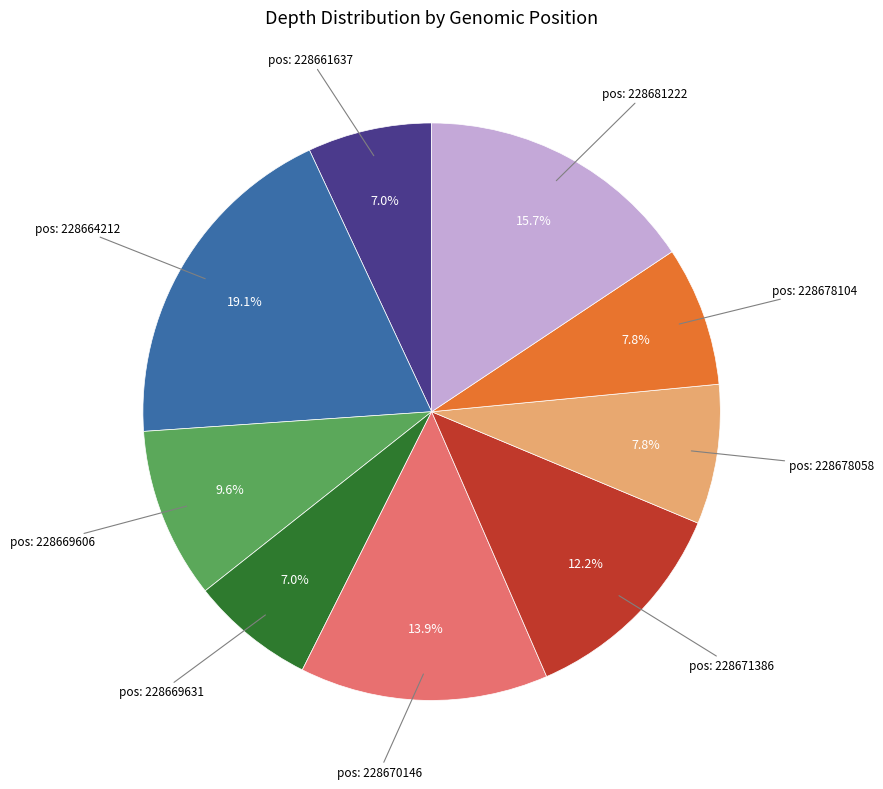

Does any single category account for the majority?

No